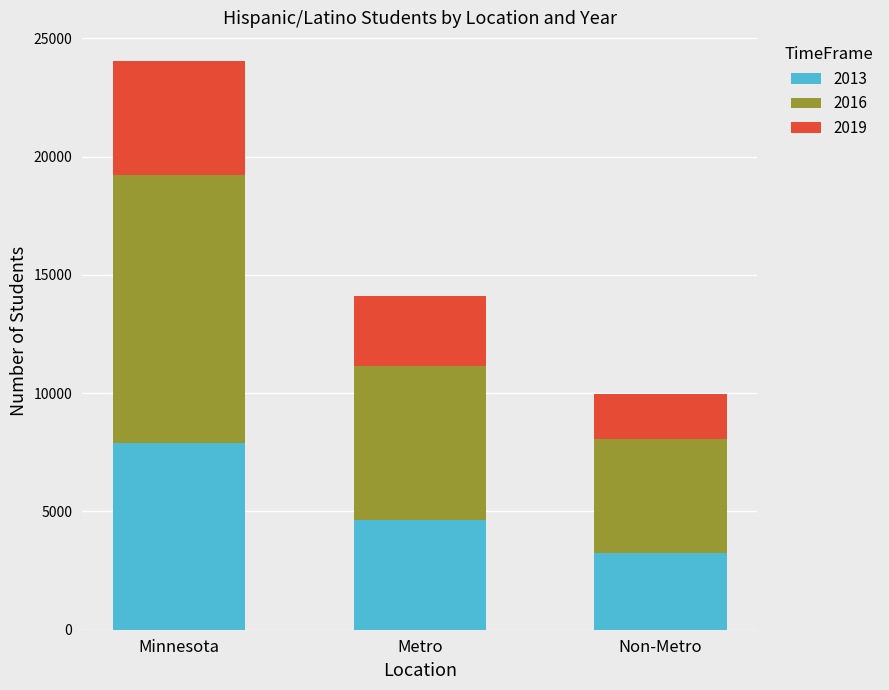

The value of 2013 at Non-Metro is 3251. True or false?

True